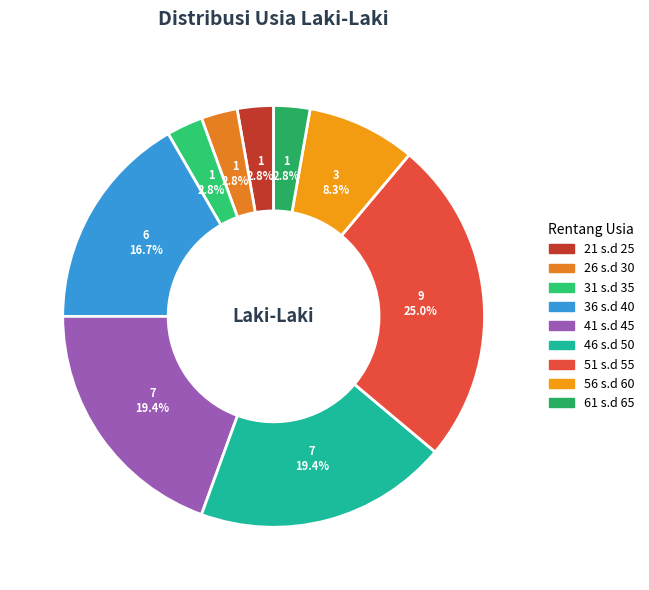

Which slice is the largest?

51 s.d 55